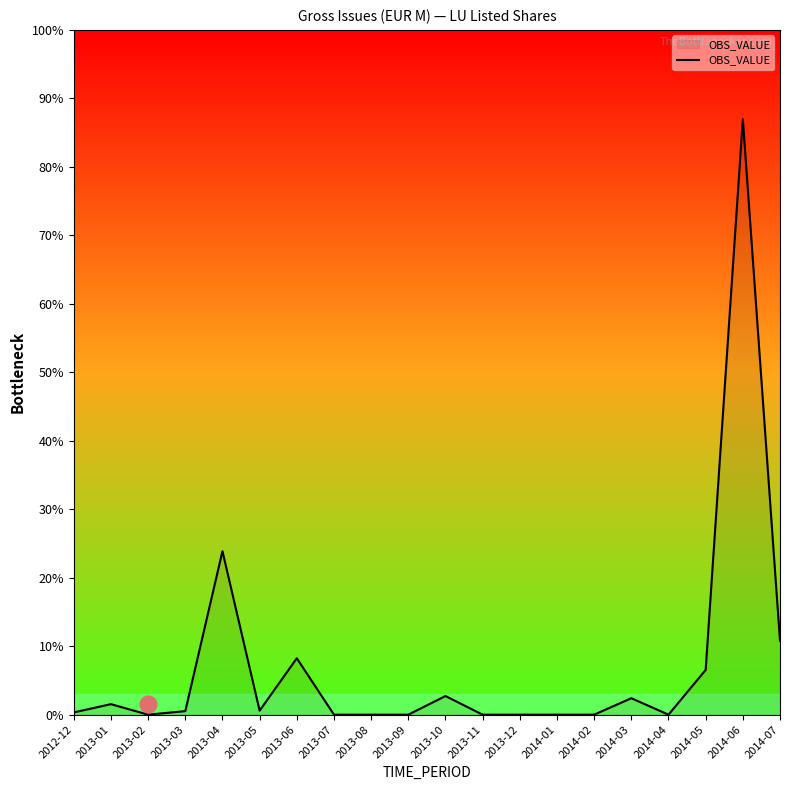

How many points are higher than both their immediate neighbors (excluding endpoints)?

6